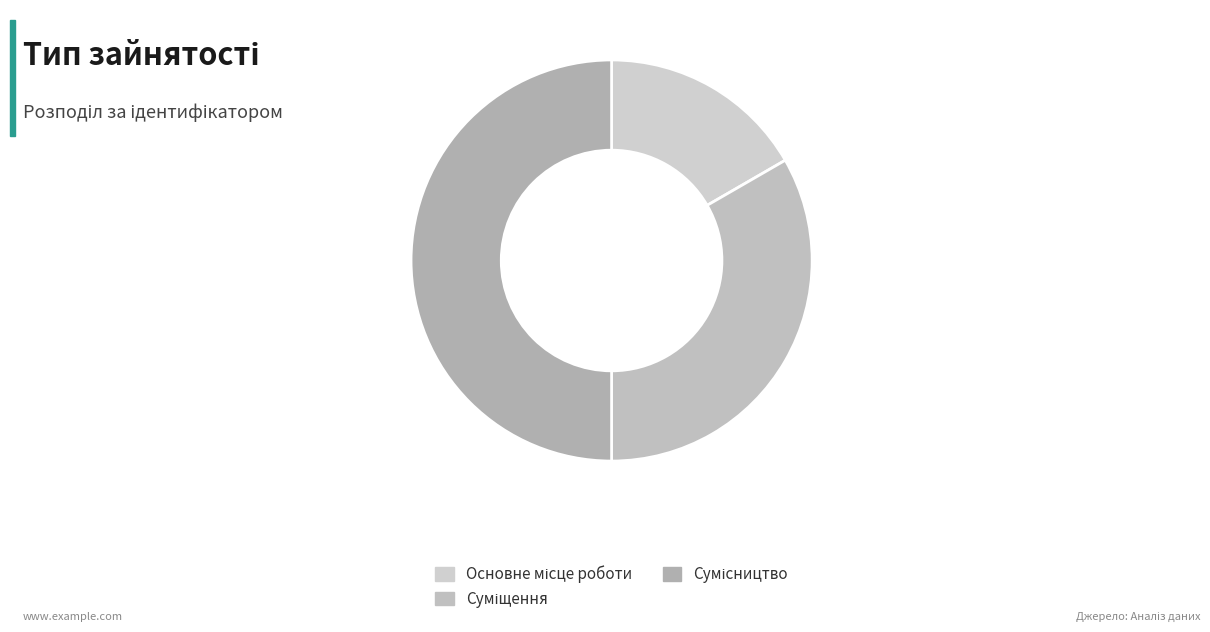

Count the number of slices in the pie.

3